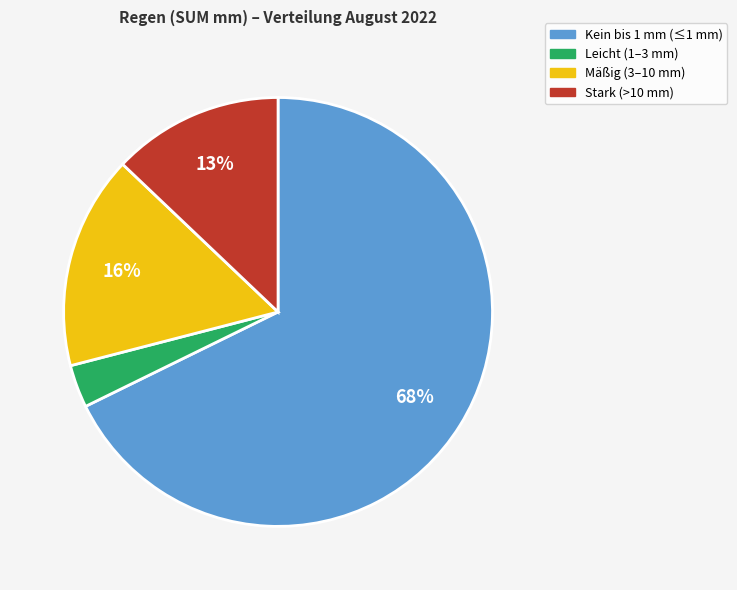

Count the number of slices in the pie.

4